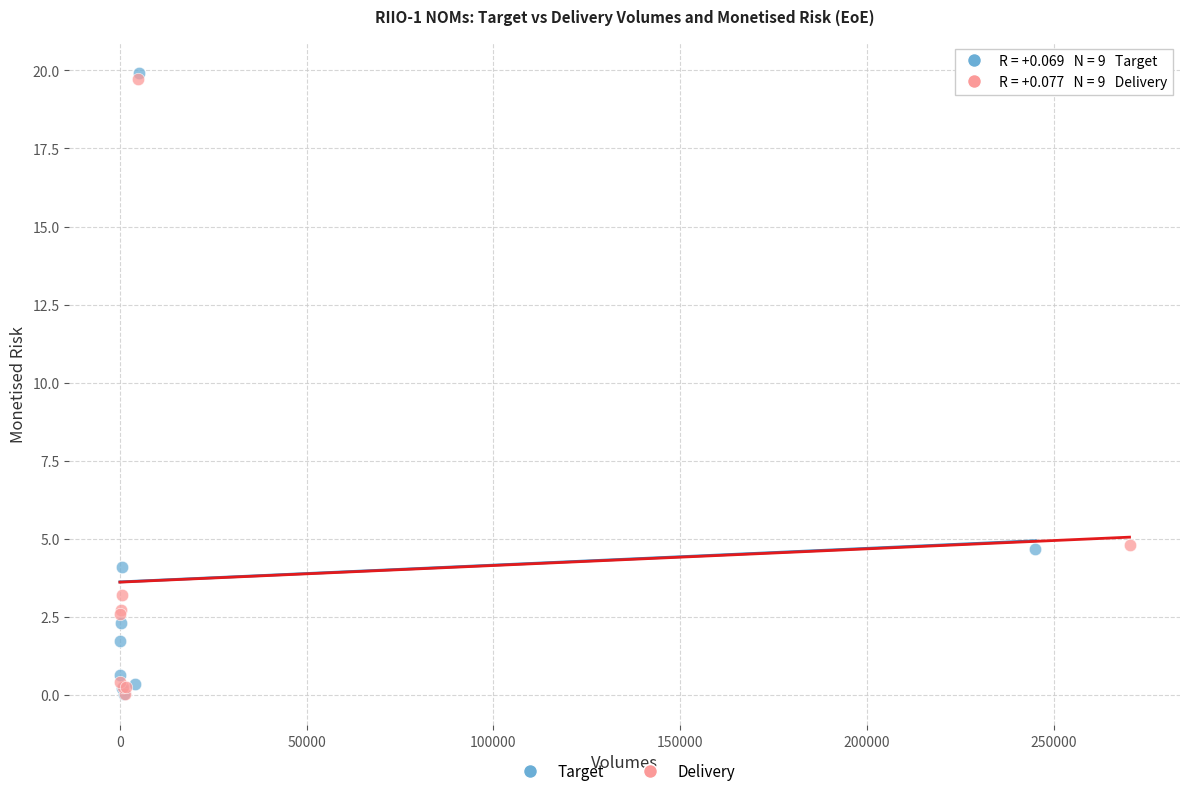

What are all the series names shown in the legend?

Target, Delivery